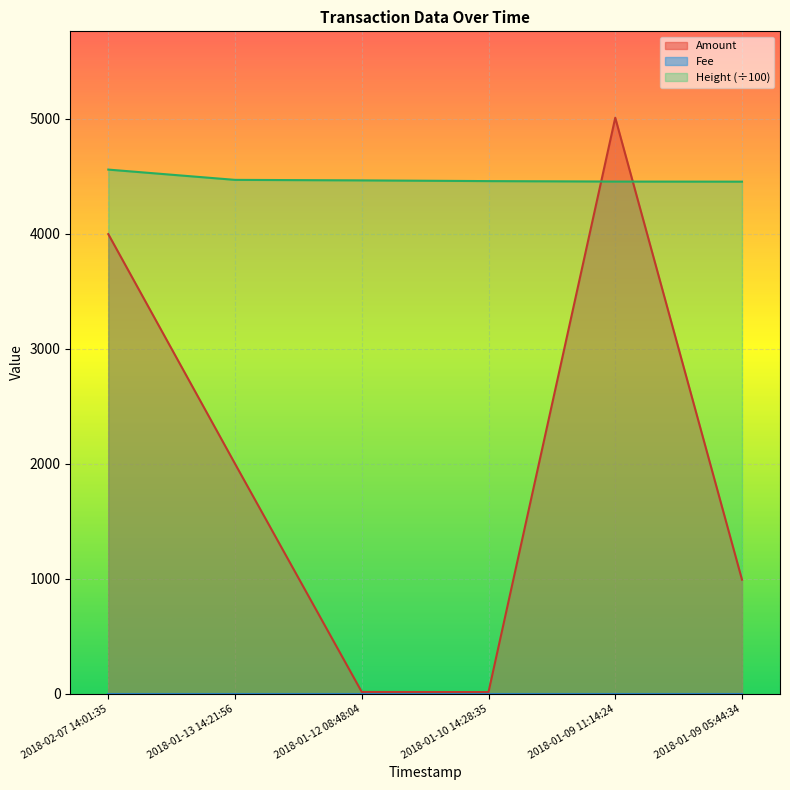

Which series changed the most between 2018-01-09 11:14:24 and 2018-01-09 05:44:34?

Amount